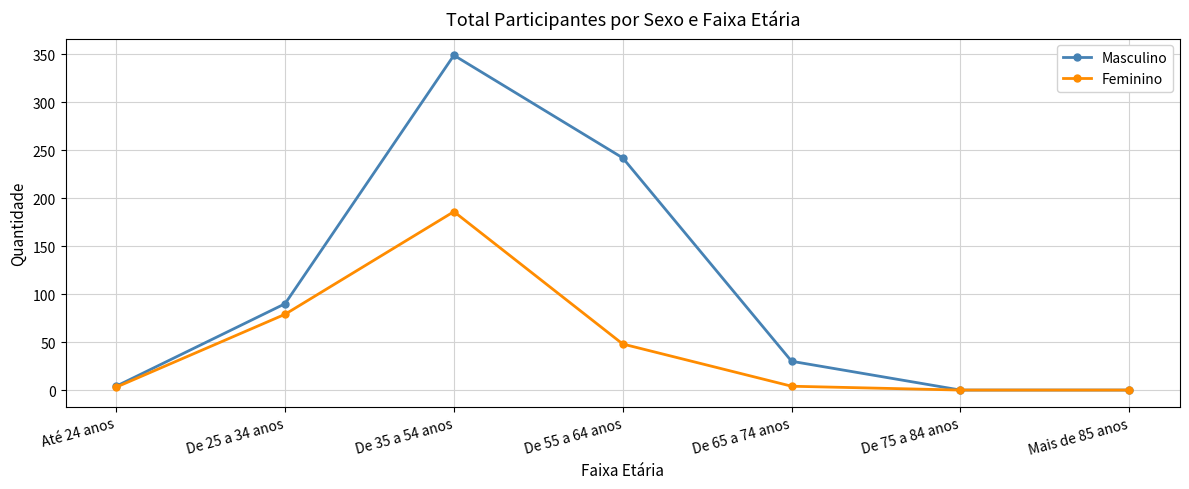

How many data points does each series have?

7